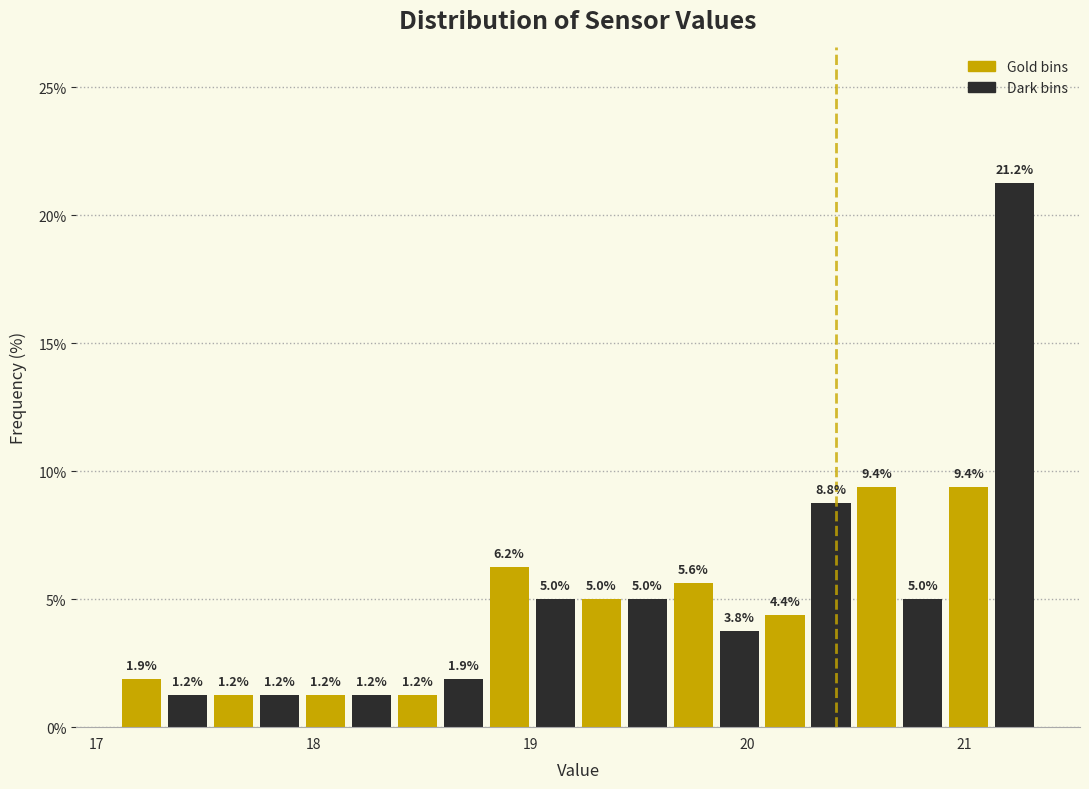

Read against the x-axis, roughly where is the centre of the tallest bar?

21.2